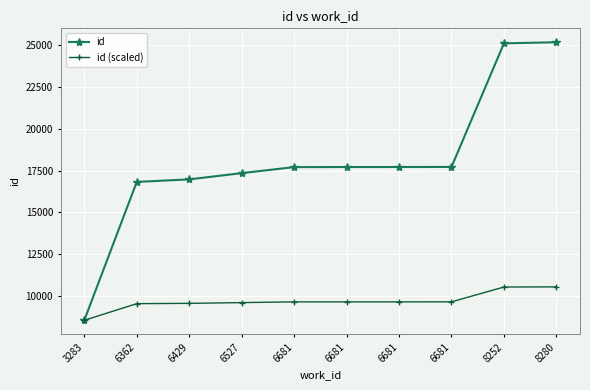

Which has a higher value, 8280 or 3283?

8280